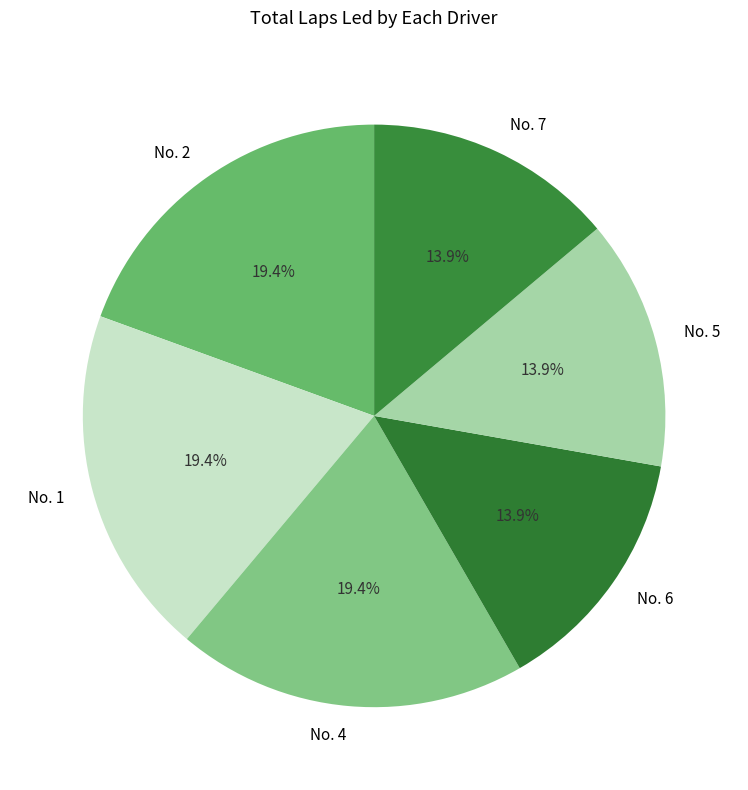

What portion of the pie excludes No. 2?

80.6%